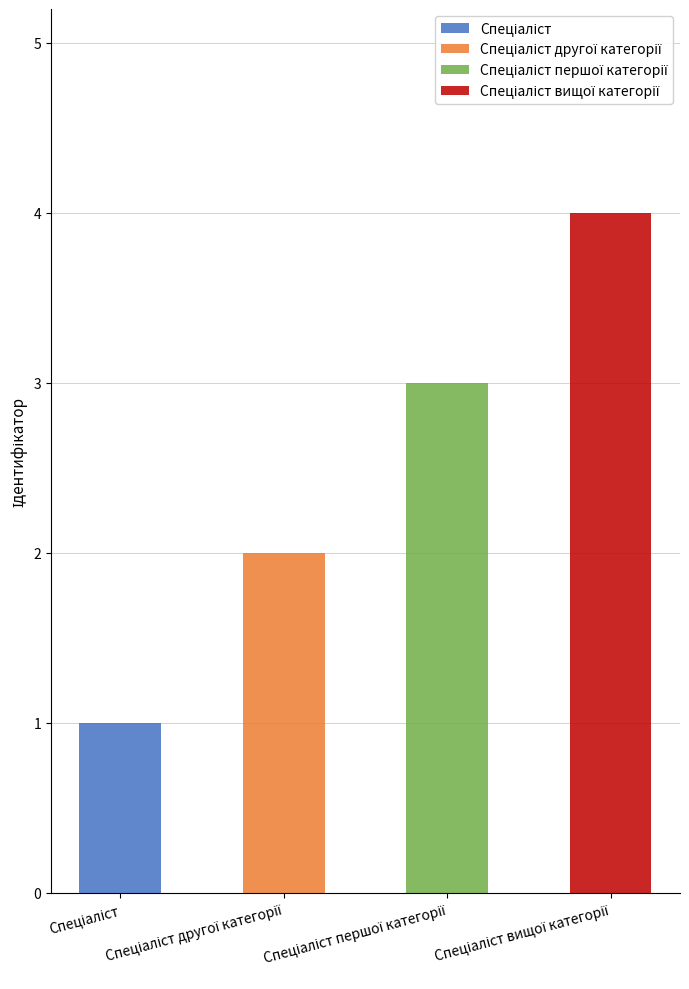

The value at Спеціаліст вищої категорії is 3. True or false?

False